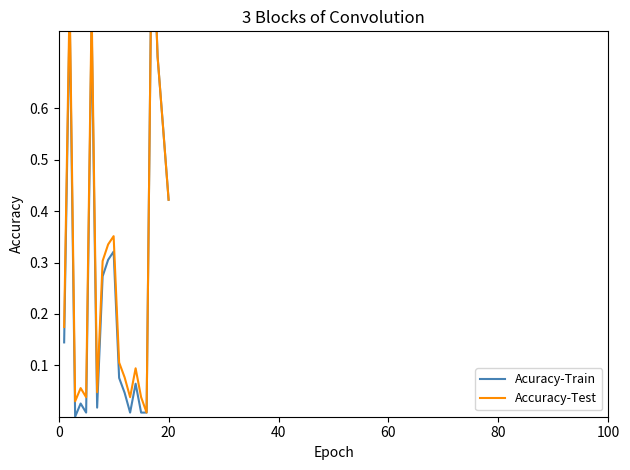

True or false: Acuracy-Train and Accuracy-Test cross at least once.

False